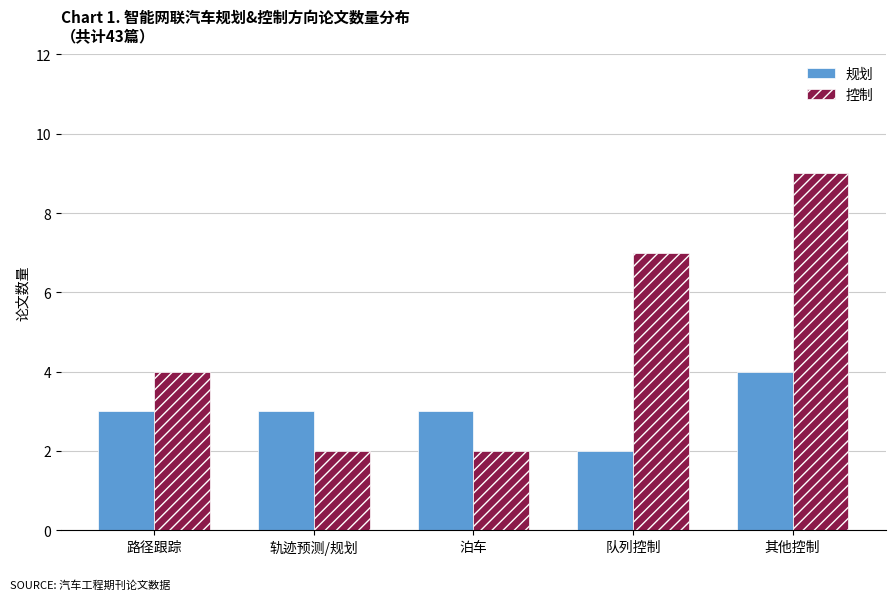

What is the difference between the maximum and minimum values in the 控制 series?

7